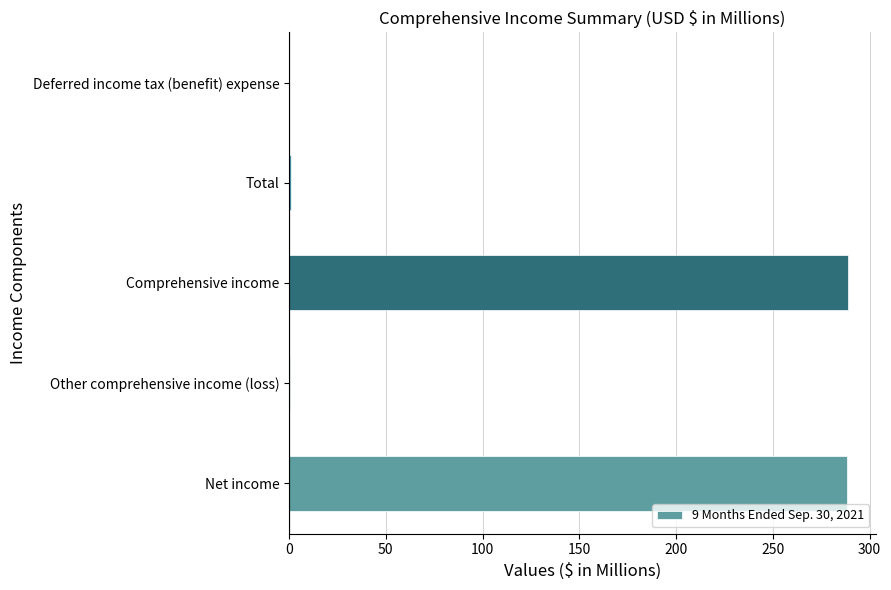

Between Comprehensive income and Deferred income tax (benefit) expense, which is larger?

Comprehensive income